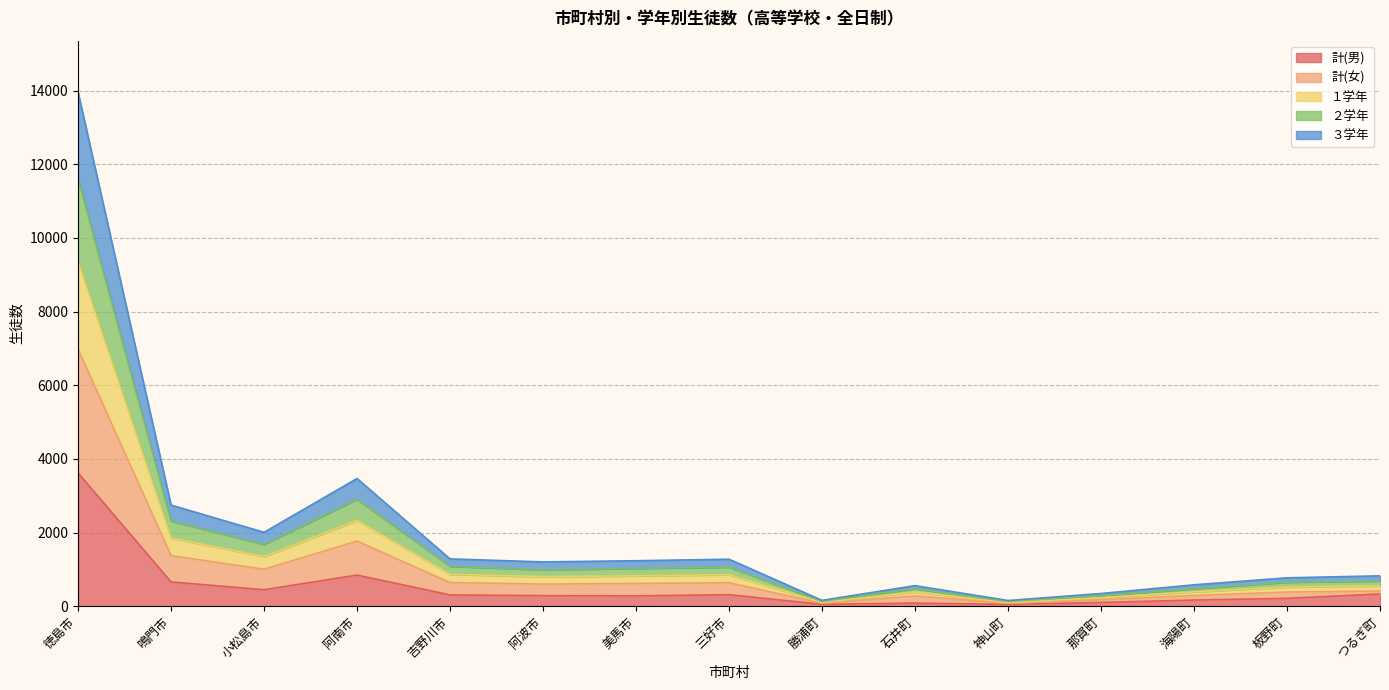

At how many categories does at least one series exceed 5454?

1